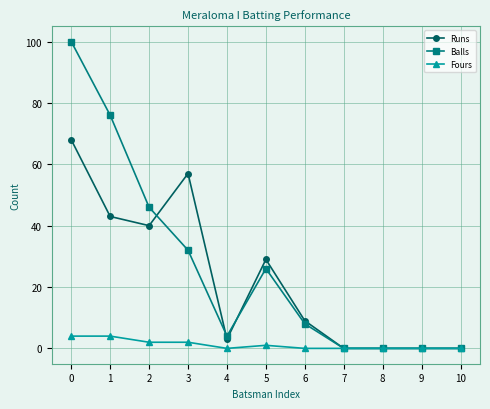

Count the number of data series in this chart.

3